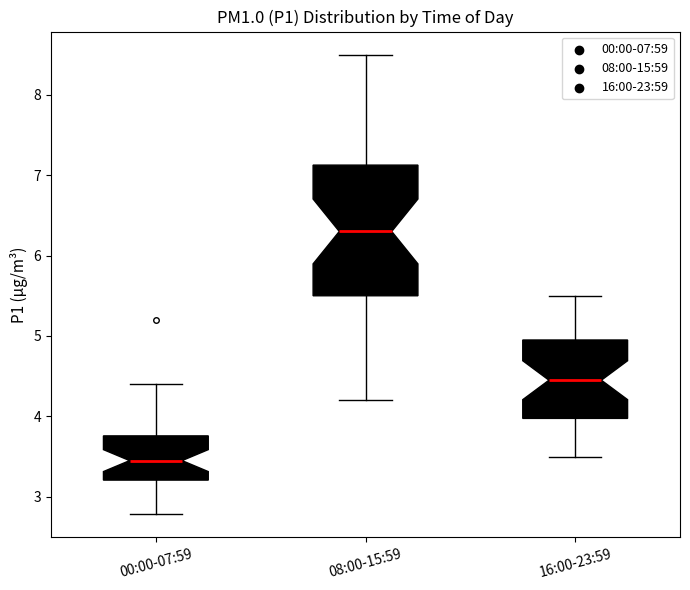

Which box is the tallest, from its lower edge to its upper edge?

08:00-15:59